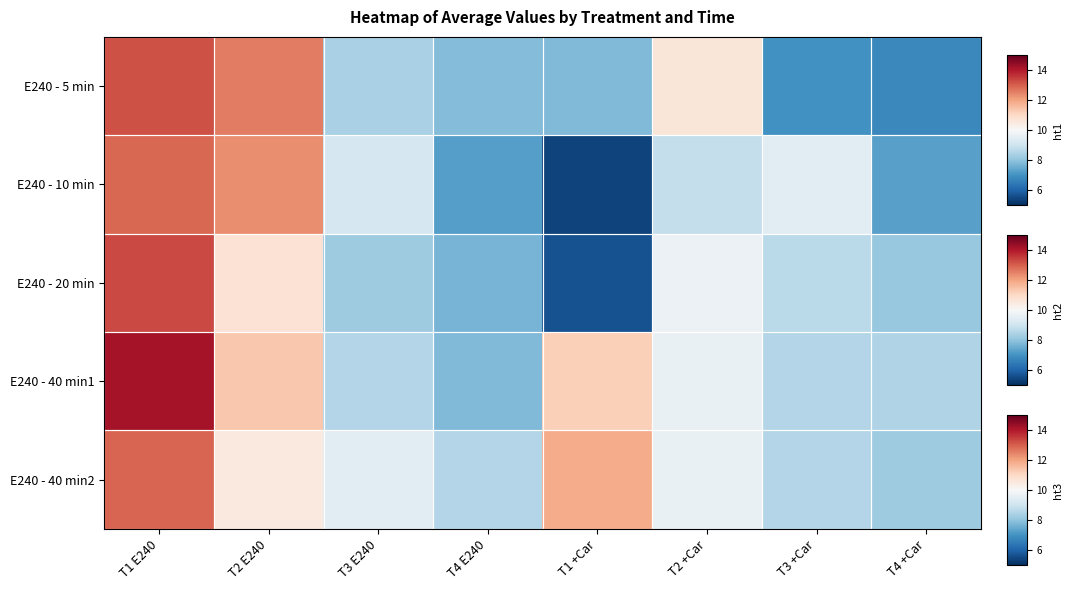

At which category is the sum across all series the highest?

T1 E240